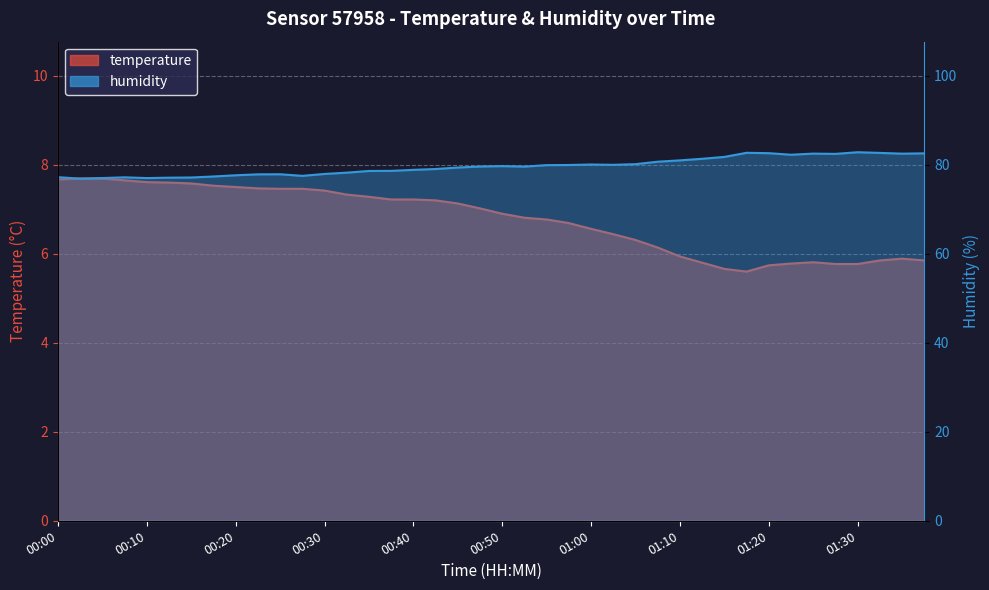

What is the difference between the maximum and minimum values in the temperature series?

2.1